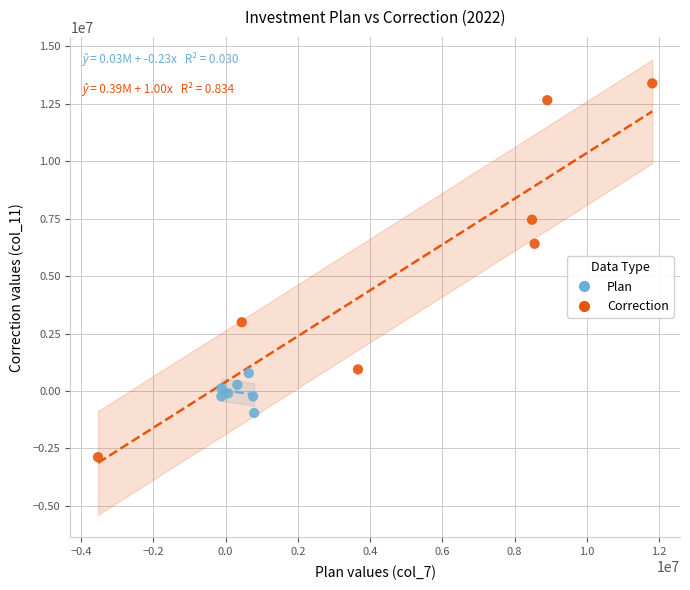

Which series has the largest Y range (max minus min)?

Correction